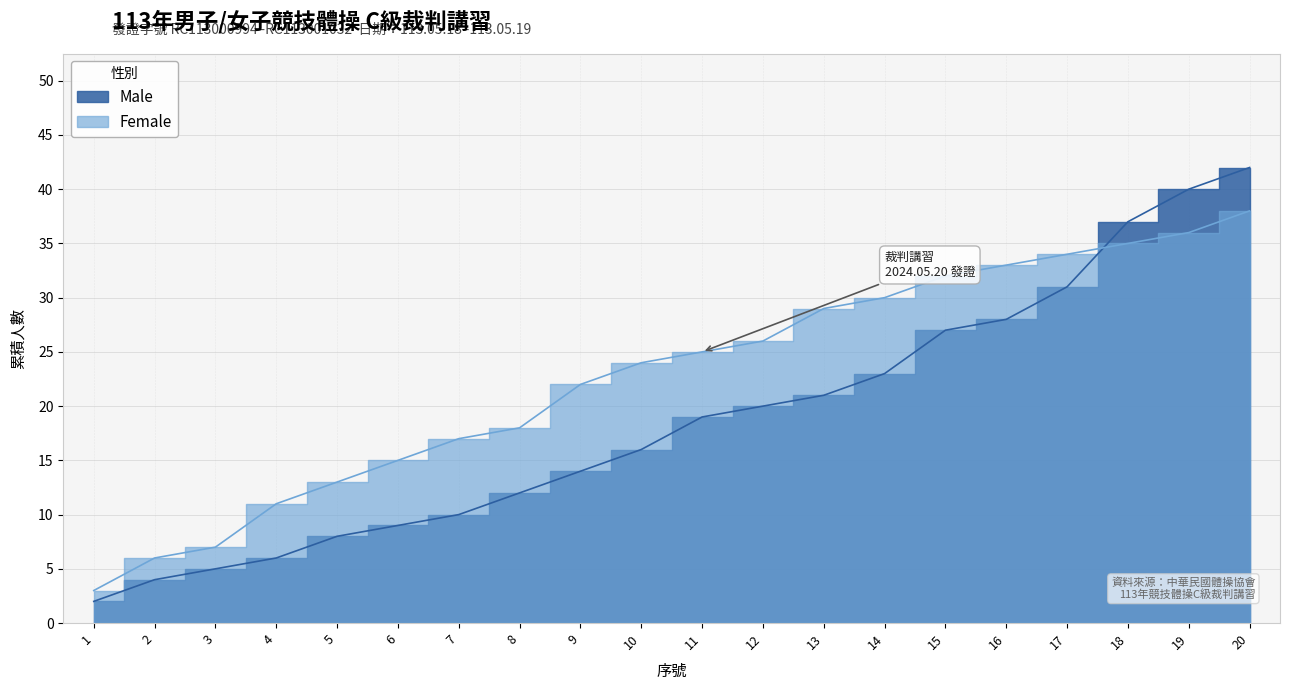

How many intersections are there between Male and Female?

1